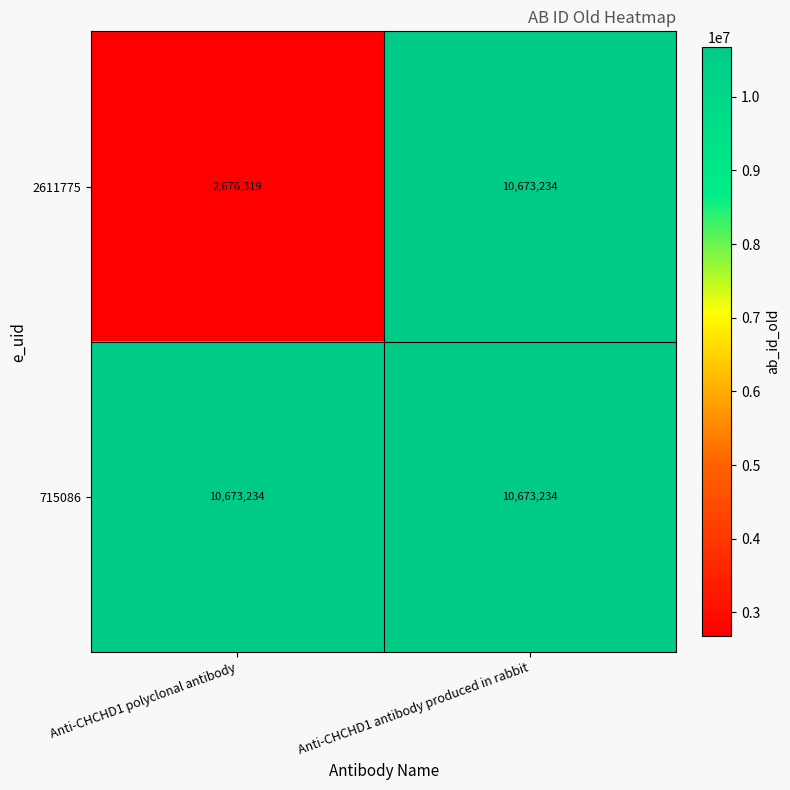

At which label does 2611775 reach its minimum?

Anti-CHCHD1 polyclonal antibody